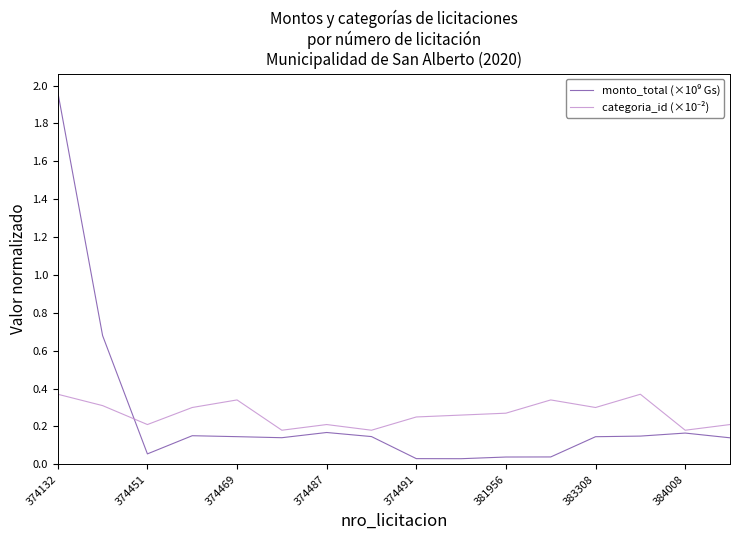

Count the categoria_id (×10⁻²) values in the range 0 to 1.

16